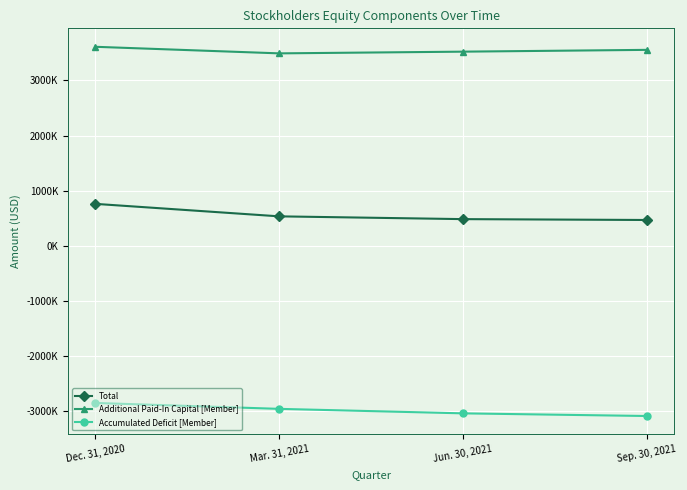

Does the chart have visible grid lines?

Yes